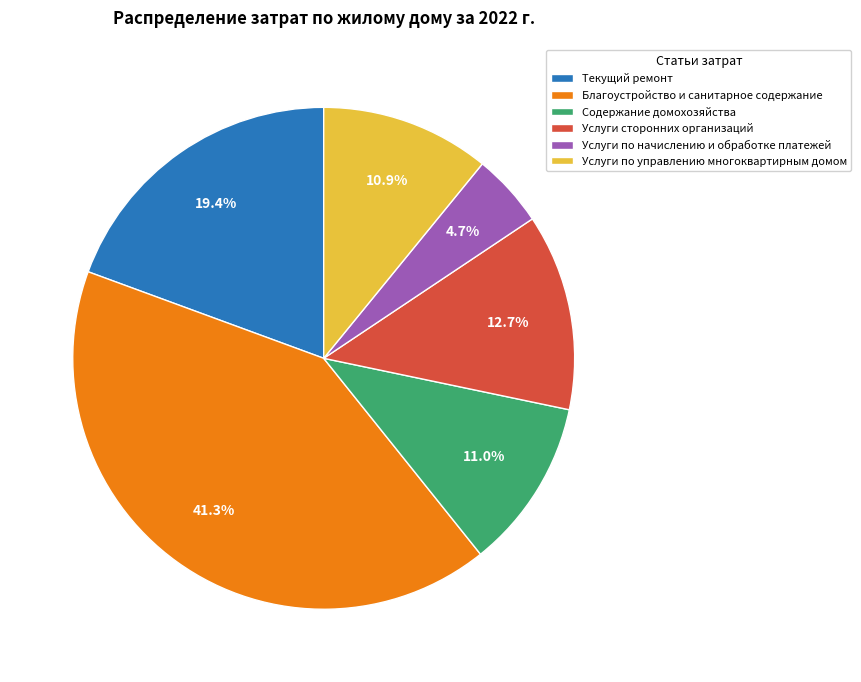

Do Услуги по начислению и обработке платежей and Услуги сторонних организаций together represent more than half of the pie?

No